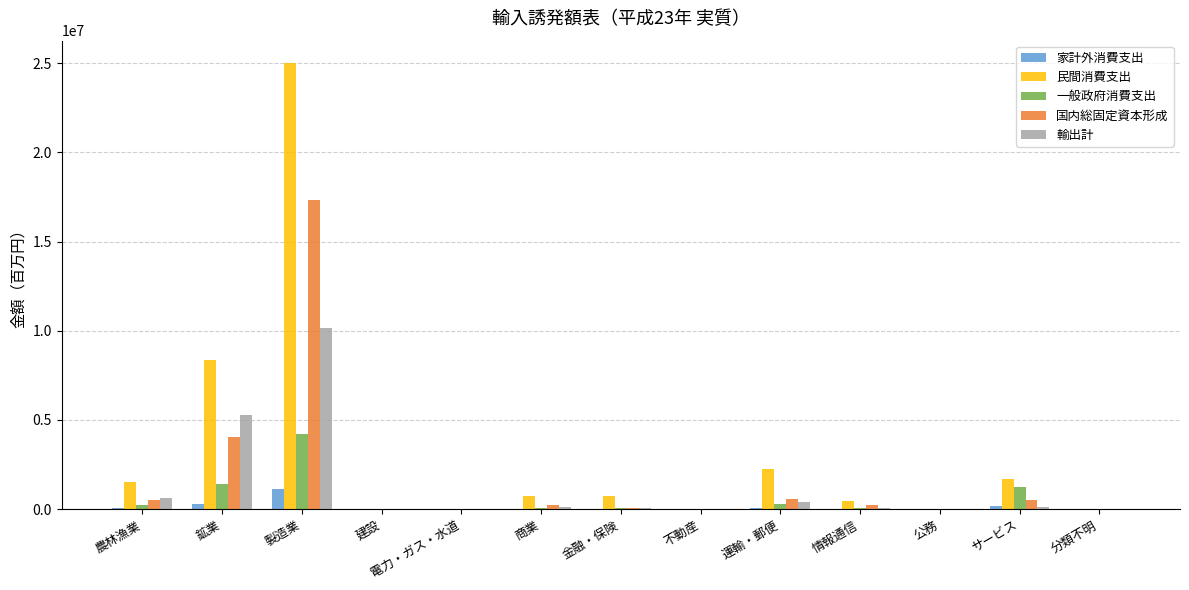

The value of 一般政府消費支出 at 製造業 is 6387969. True or false?

False